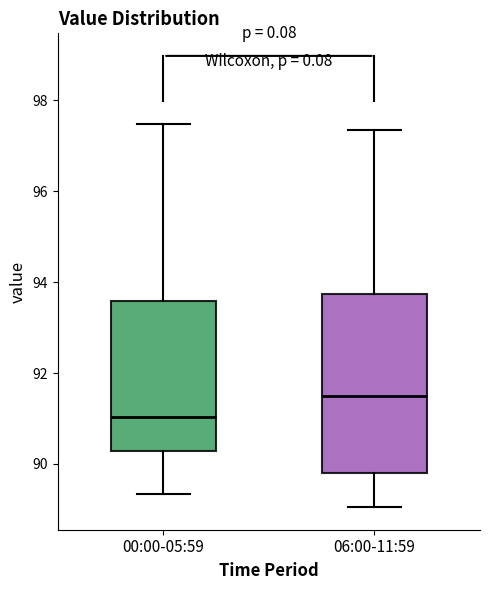

Where is the lower edge of the box for 00:00-05:59 on the y-axis? The values are not printed on the chart, so give them approximately, as read against the axis.

90.2